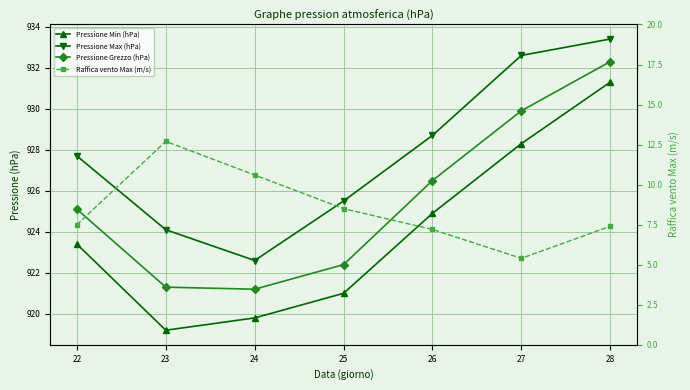

Read the Pressione Grezzo (hPa) value at 22.

925.1